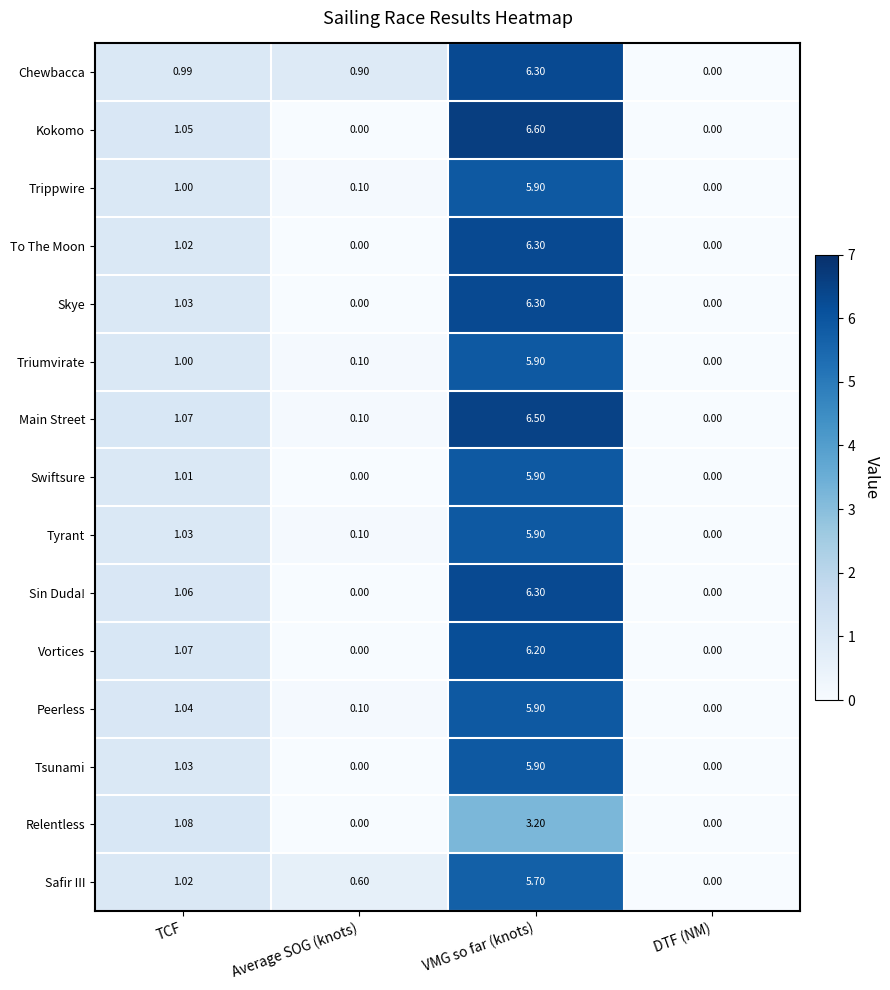

What is the maximum value shown in the chart?

6.6